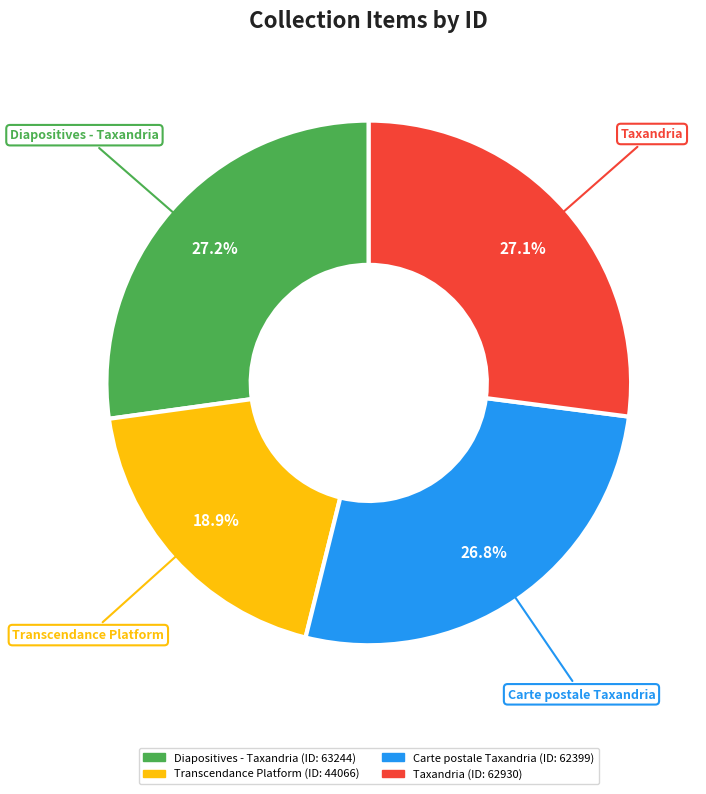

To the nearest percent, what is the difference between the largest and smallest slice percentages?

8%